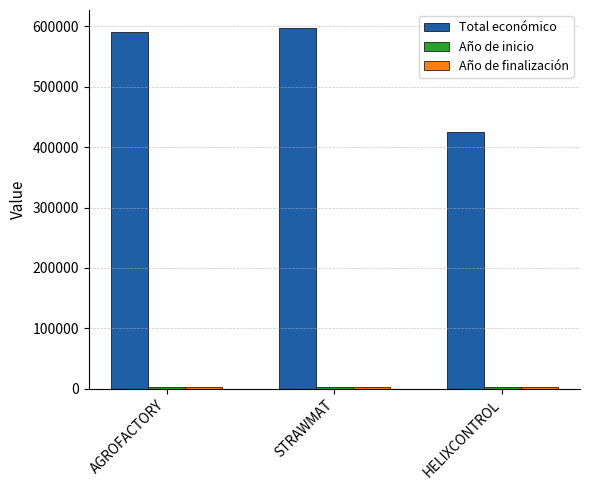

What is the spread (max minus min) of values at STRAWMAT?

595296